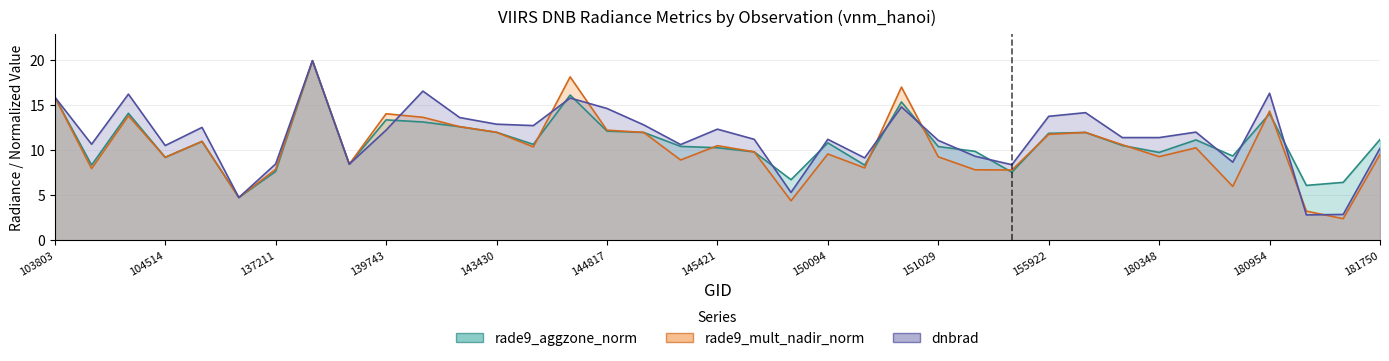

Read the rade9_mult_nadir_norm value at 143625.

10.3